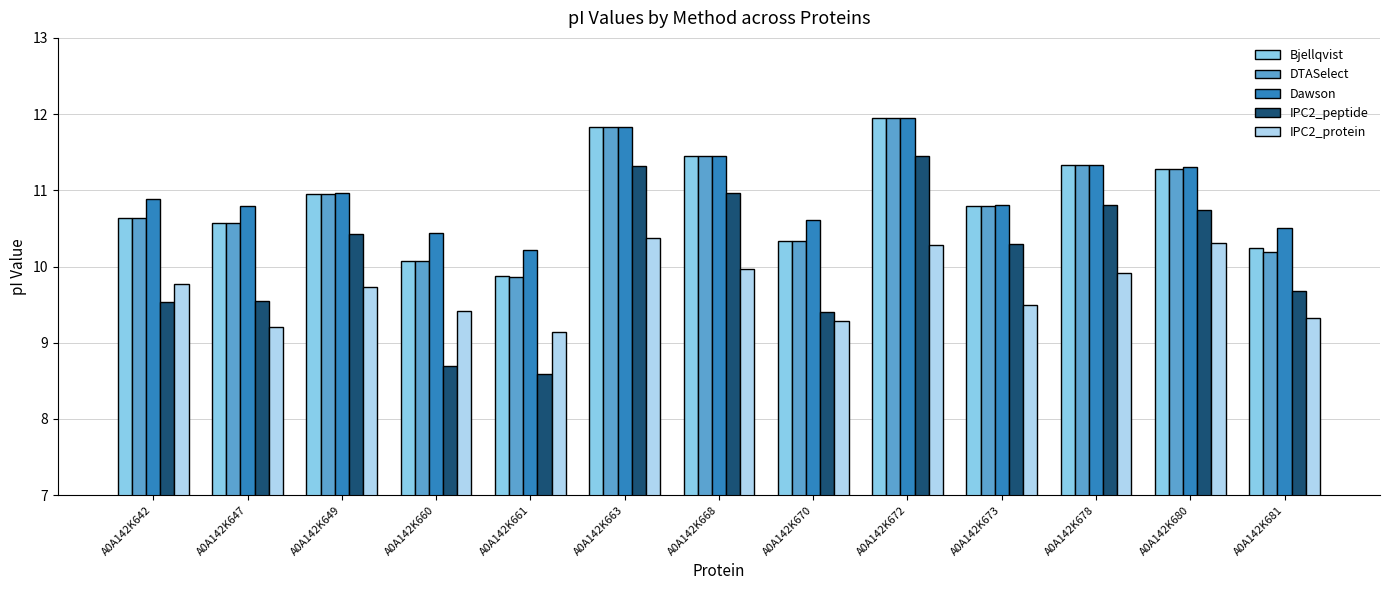

Is the value of IPC2_protein at A0A142K672 greater than the value of Dawson at A0A142K647?

No